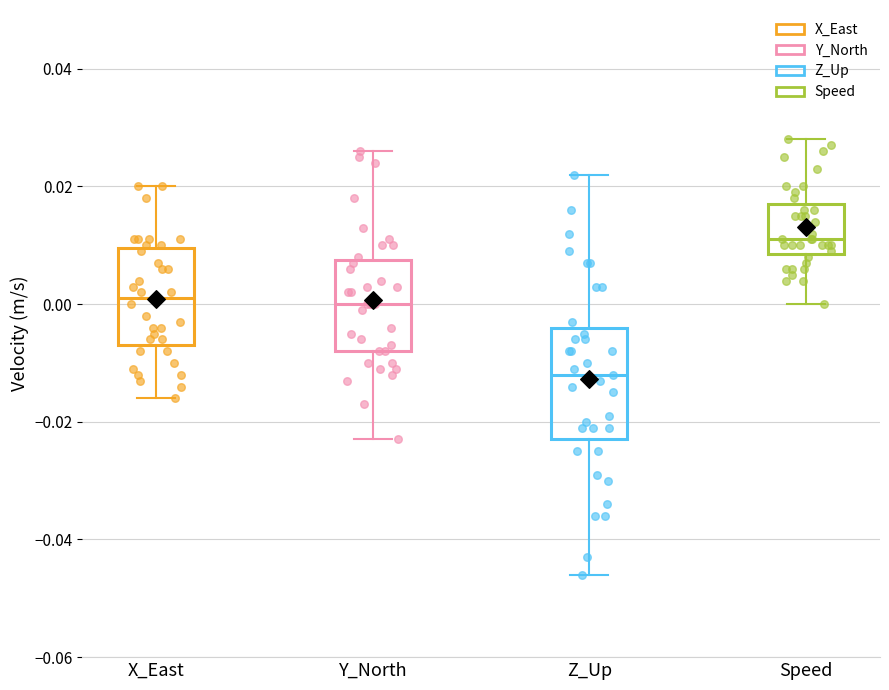

Reading left to right, read every box against the y-axis: the position of its median line, the range the box covers, and the ends of its whiskers. The values are not printed on the chart, so give them approximately, as read against the axis.

X_East: median 0.002, box -0.006 to 0.010, whiskers -0.016 to 0.020
Y_North: median 0.000, box -0.008 to 0.008, whiskers -0.022 to 0.026
Z_Up: median -0.012, box -0.022 to -0.004, whiskers -0.046 to 0.022
Speed: median 0.012, box 0.008 to 0.018, whiskers 0.000 to 0.028